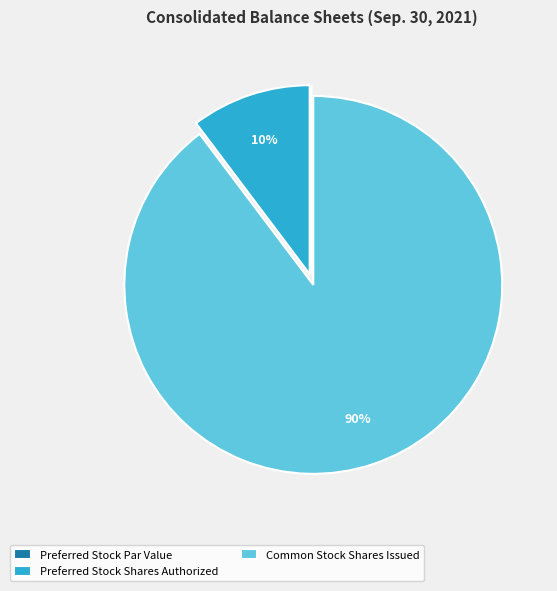

Which category accounts for the majority?

Common Stock Shares Issued